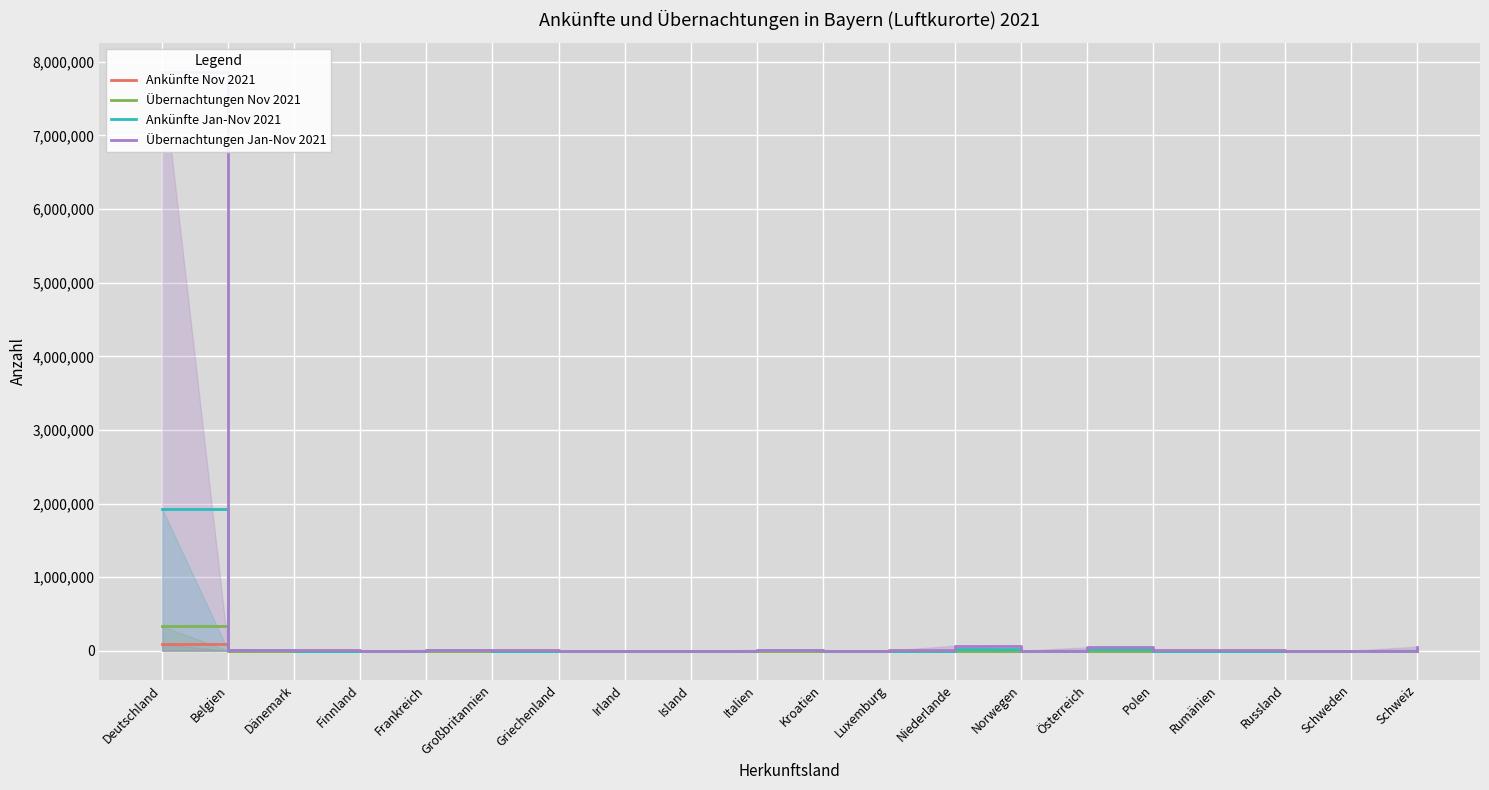

Rank the series by their maximum value, from lowest to highest.

Ankünfte Nov 2021, Übernachtungen Nov 2021, Ankünfte Jan-Nov 2021, Übernachtungen Jan-Nov 2021